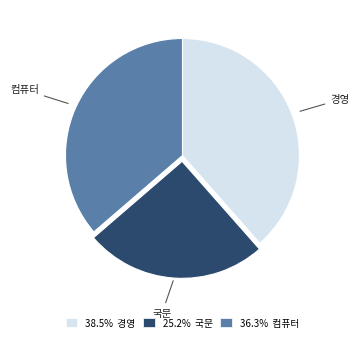

Is it true that 컴퓨터 is 29% of the pie?

False